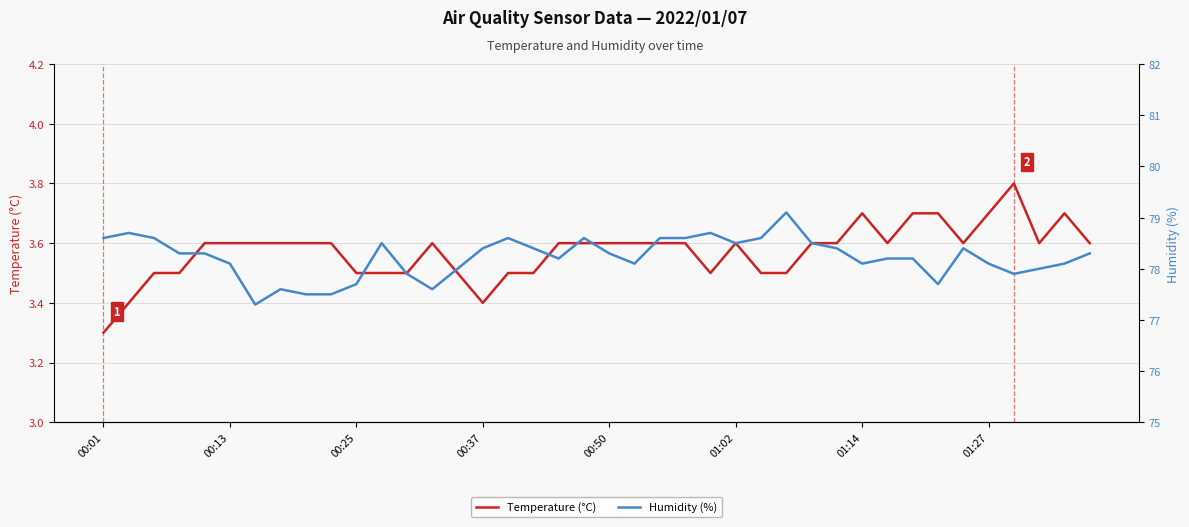

The value of Temperature (°C) at 00:37 is 3.4. True or false?

True